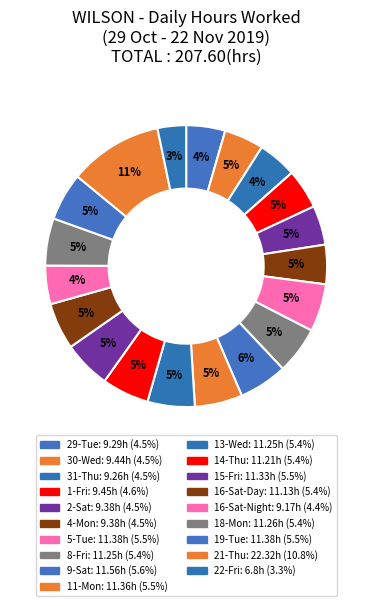

What percentage is the 21-Thu slice, to the nearest percent?

11%